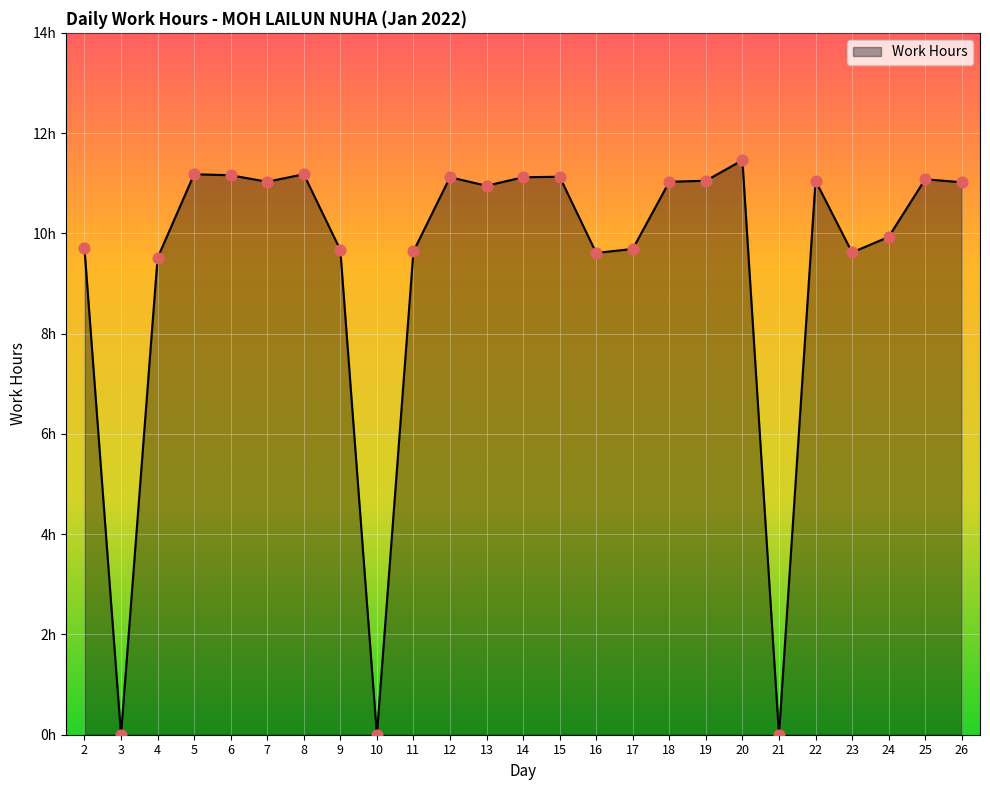

Does the chart have visible grid lines?

Yes